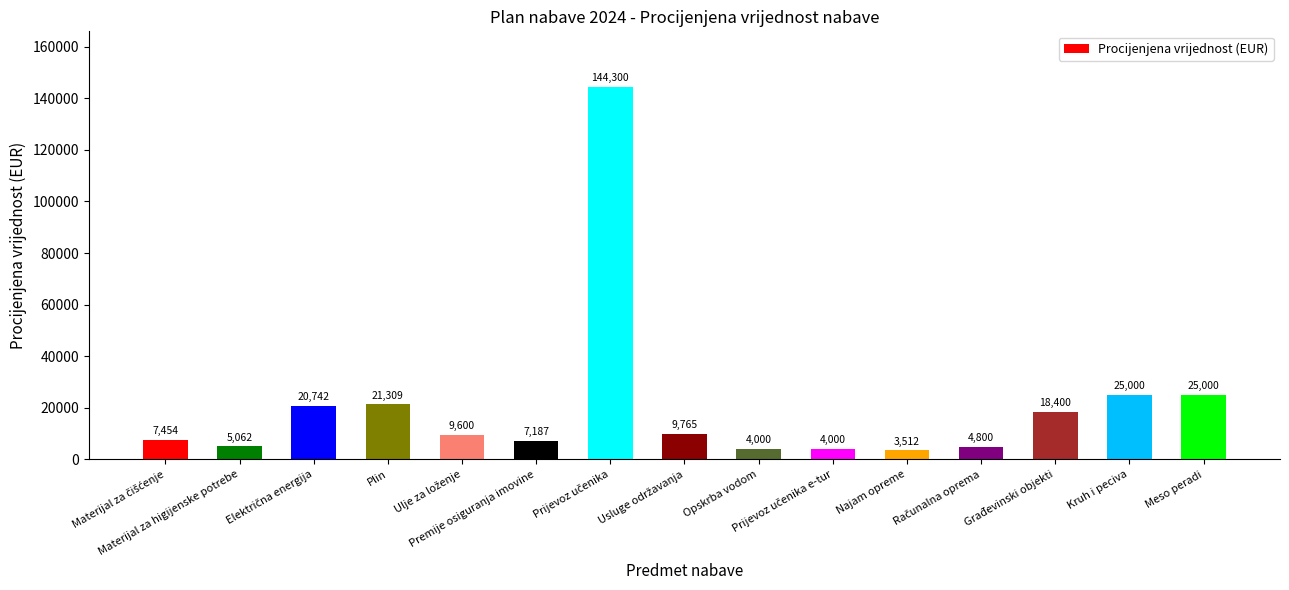

What is the greatest value displayed?

144300.0